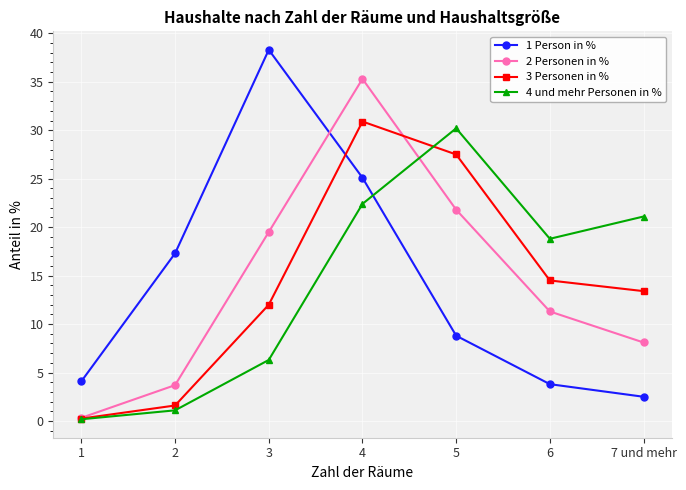

List the series in order of their overall mean, highest first.

3 Personen in %, 4 und mehr Personen in %, 2 Personen in %, 1 Person in %